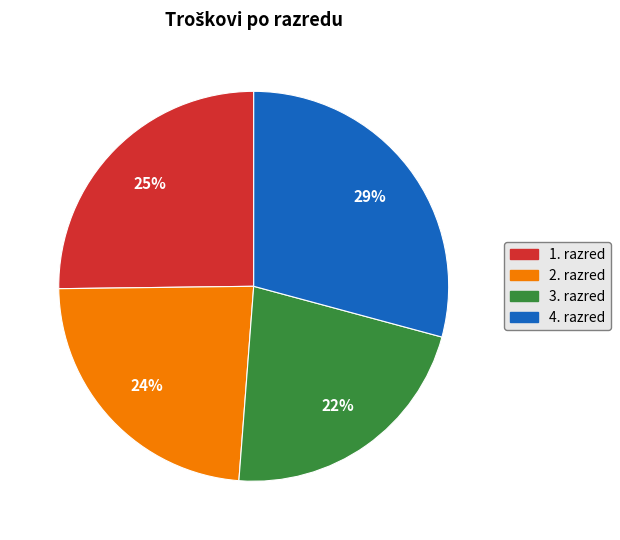

Is there any slice that represents more than half of the pie?

No